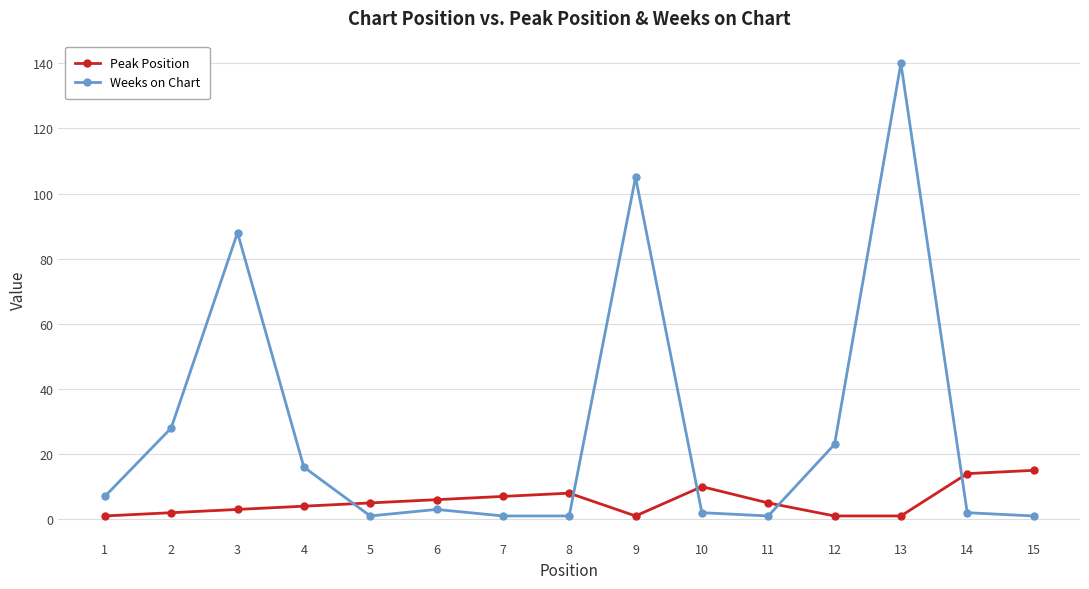

List the series in order of their peak value, lowest first.

Peak Position, Weeks on Chart